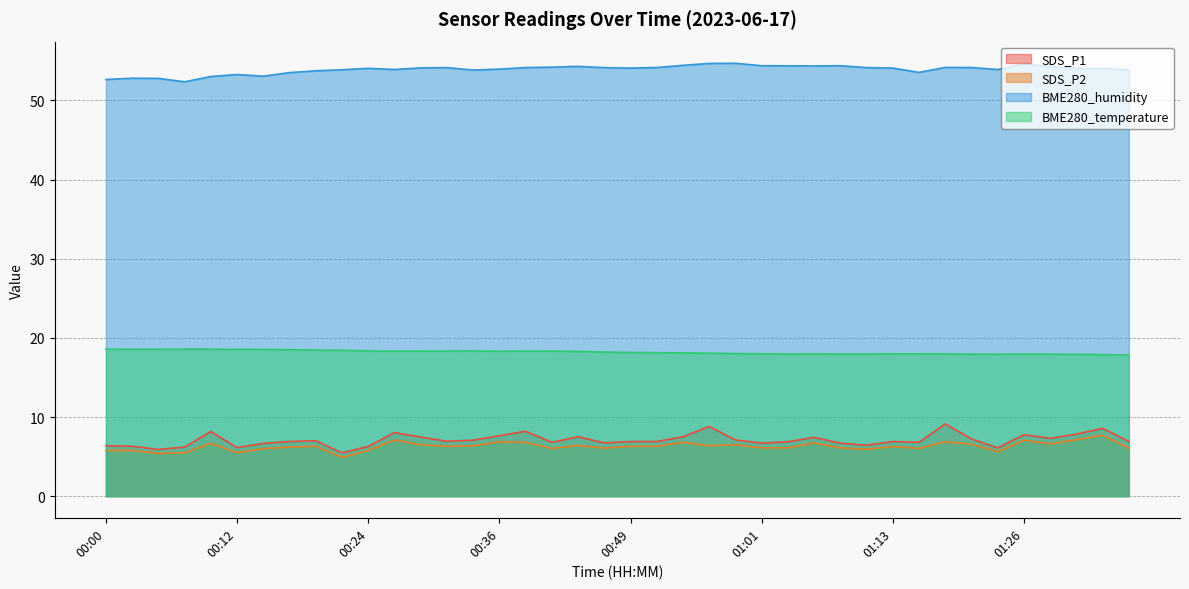

What is the label of the 11th point from the right?

01:11